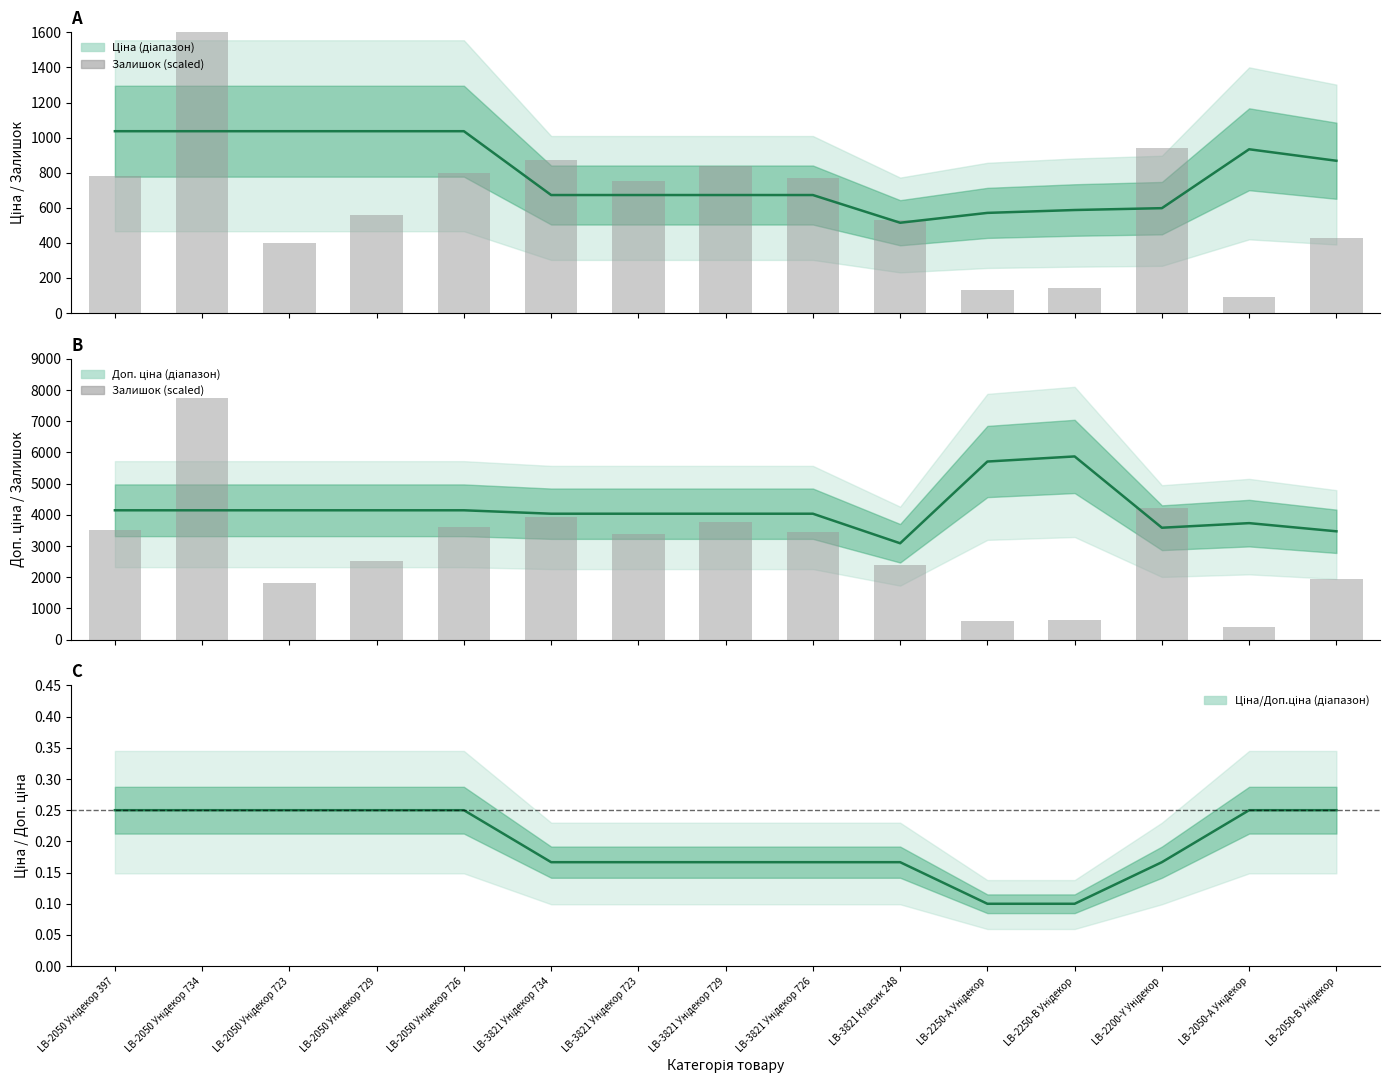

The chart shows a value of 5254 at LB-3821 Унідекор 729. True or false?

False